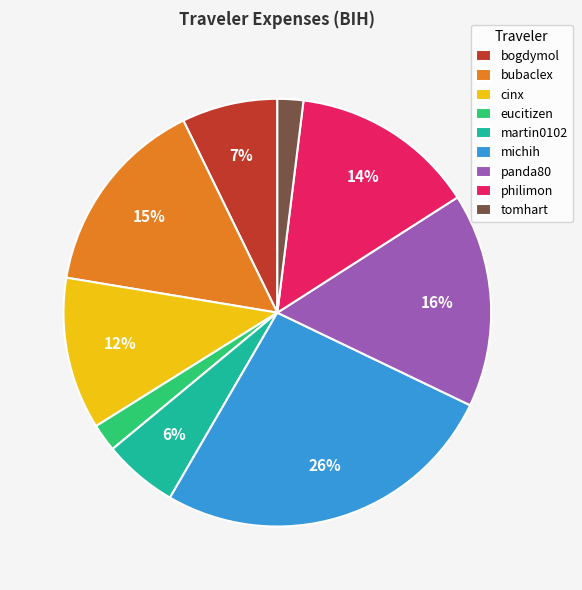

To the nearest percent, what is the difference between the largest and smallest slice percentages?

24%